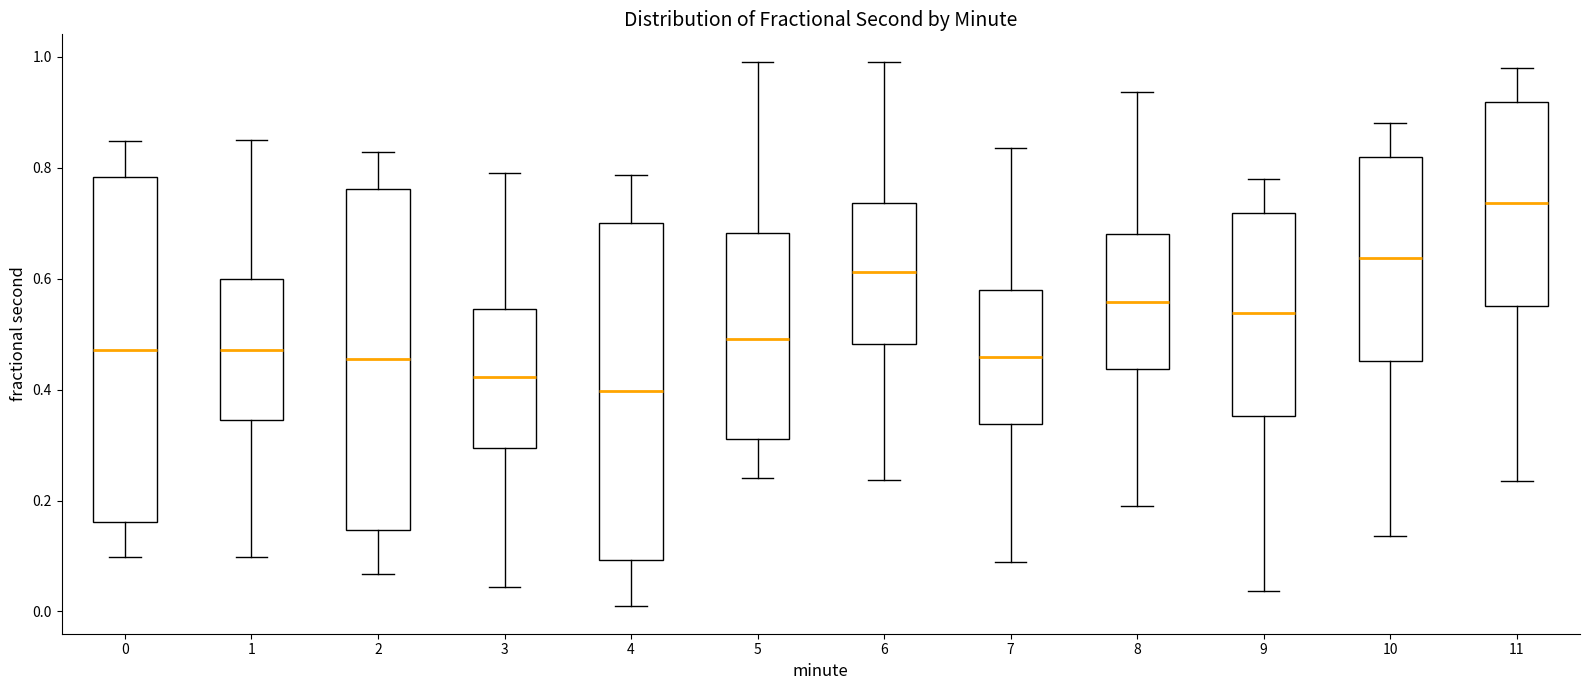

Reading left to right, transcribe this box plot: for each box, give where its median line is, the range the box spans, and where its two whiskers end, as read against the y-axis. The values are not printed on the chart, so give them approximately, as read against the axis.

0: median 0.48, box 0.16 to 0.78, whiskers 0.10 to 0.84
1: median 0.48, box 0.34 to 0.60, whiskers 0.10 to 0.86
2: median 0.46, box 0.14 to 0.76, whiskers 0.06 to 0.82
3: median 0.42, box 0.30 to 0.54, whiskers 0.04 to 0.80
4: median 0.40, box 0.10 to 0.70, whiskers 0.00 to 0.78
5: median 0.50, box 0.32 to 0.68, whiskers 0.24 to 1.00
6: median 0.62, box 0.48 to 0.74, whiskers 0.24 to 0.98
7: median 0.46, box 0.34 to 0.58, whiskers 0.08 to 0.84
8: median 0.56, box 0.44 to 0.68, whiskers 0.18 to 0.94
9: median 0.54, box 0.36 to 0.72, whiskers 0.04 to 0.78
10: median 0.64, box 0.46 to 0.82, whiskers 0.14 to 0.88
11: median 0.74, box 0.56 to 0.92, whiskers 0.24 to 0.98